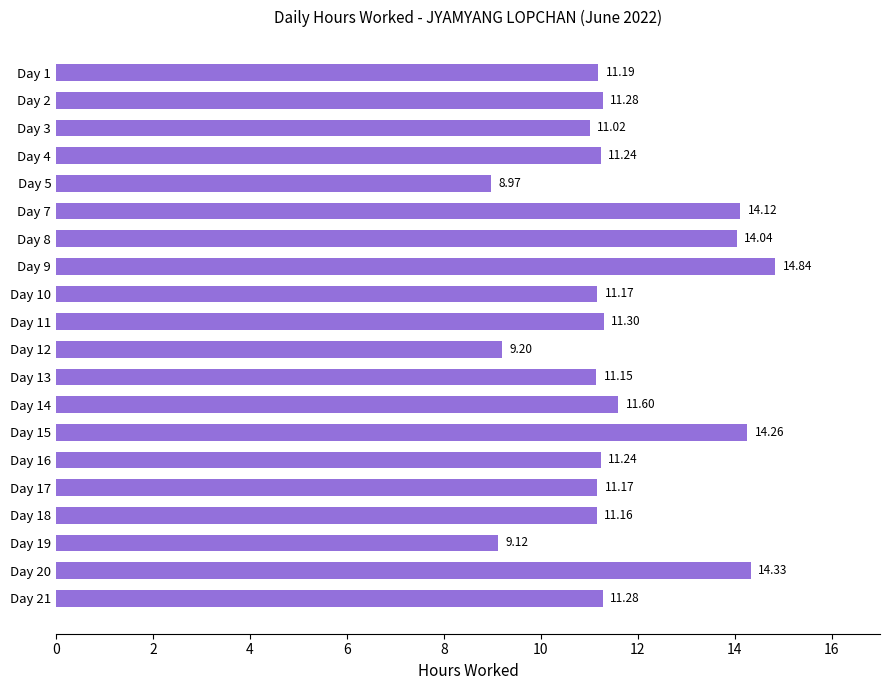

What is the change in value from Day 8 to Day 16?

-2.8